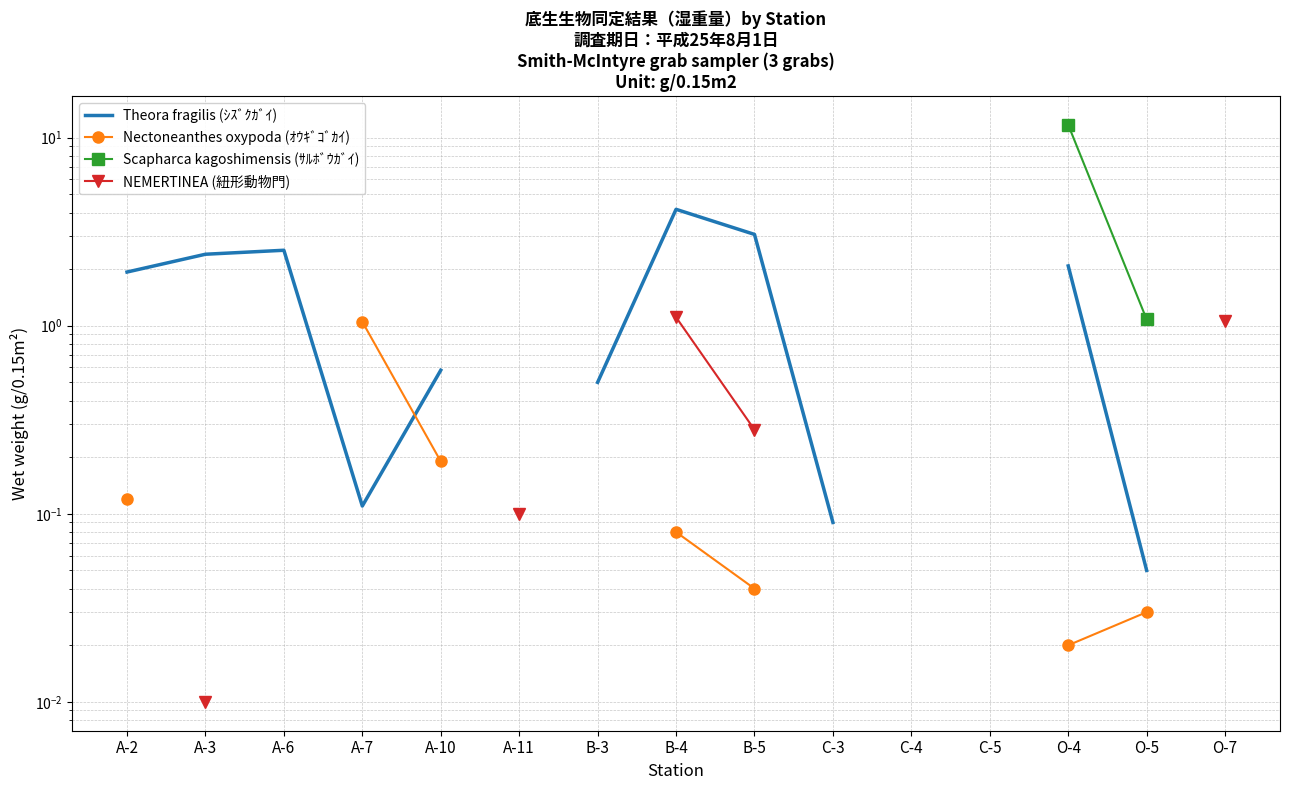

What is the difference between the highest and lowest values at B-4?

4.1